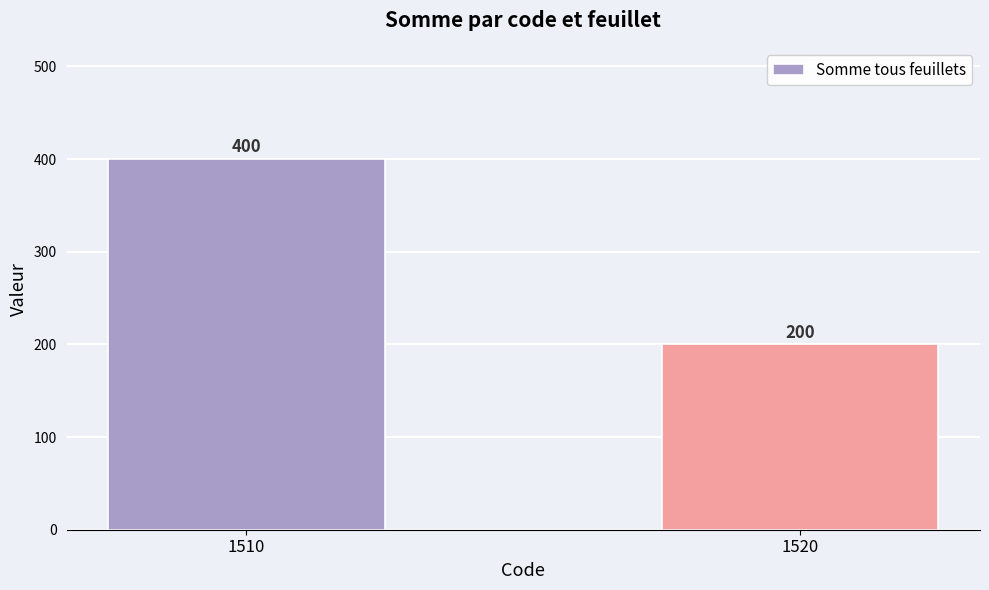

Count the number of categories in the chart.

2